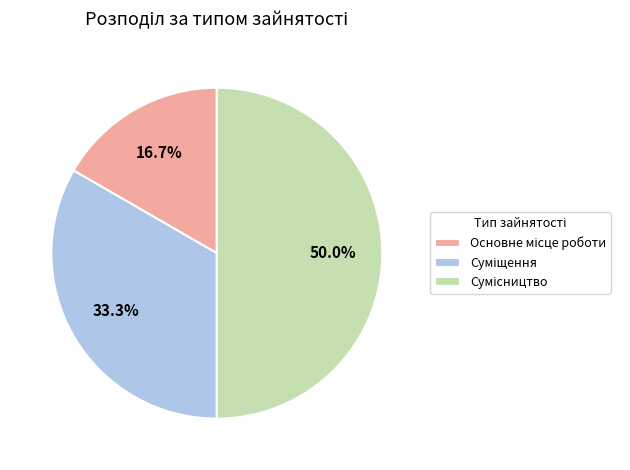

Count the number of slices in the pie.

3